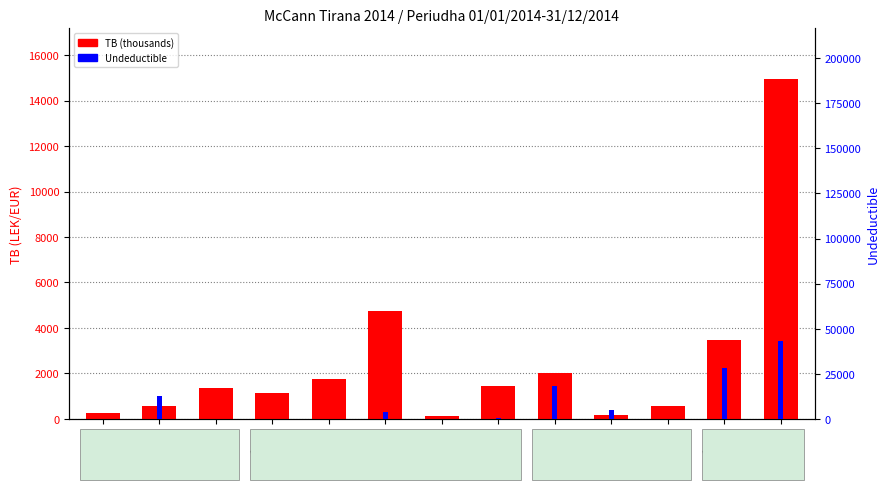

How many bars are there in each group?

2